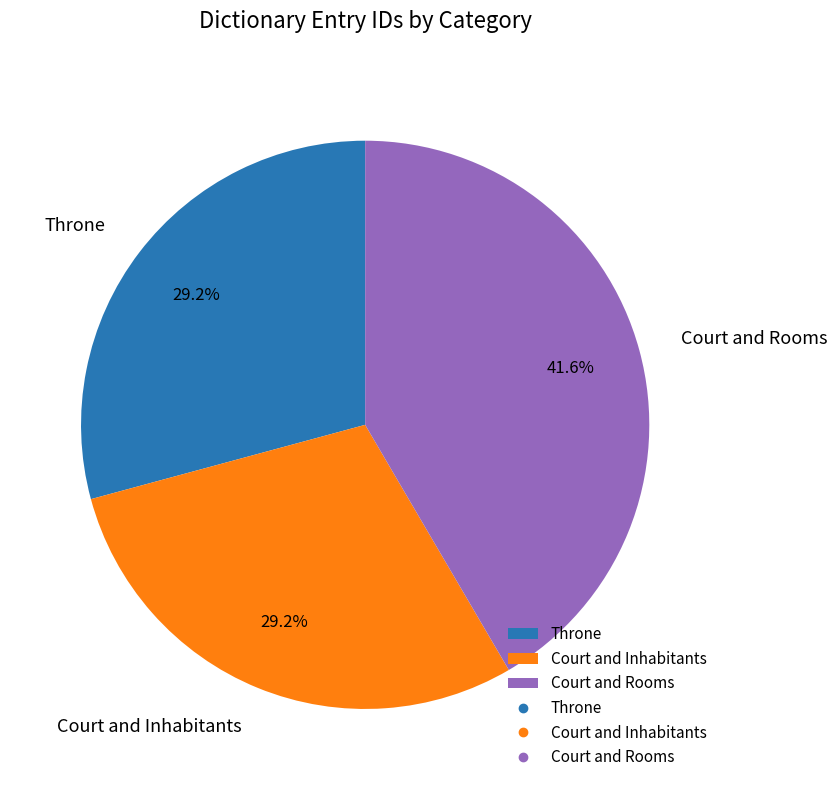

To the nearest percent, what is the difference between the Court and Inhabitants and Court and Rooms slice percentages?

12%